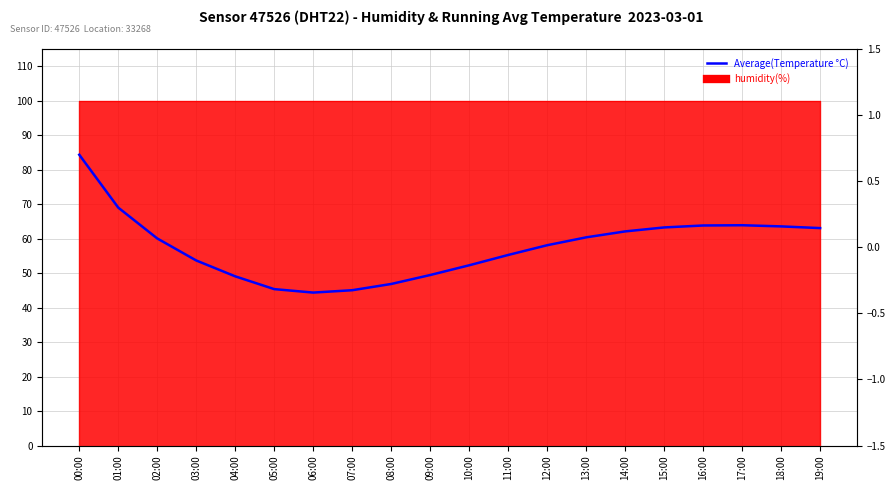

Reading left to right, extract all data points from this chart.

0.7	0.3	0.1	-0.1	-0.2	-0.3	-0.3	-0.3	-0.3	-0.2	-0.1	-0.1	0.0	0.1	0.1	0.1	0.2	0.2	0.2	0.1